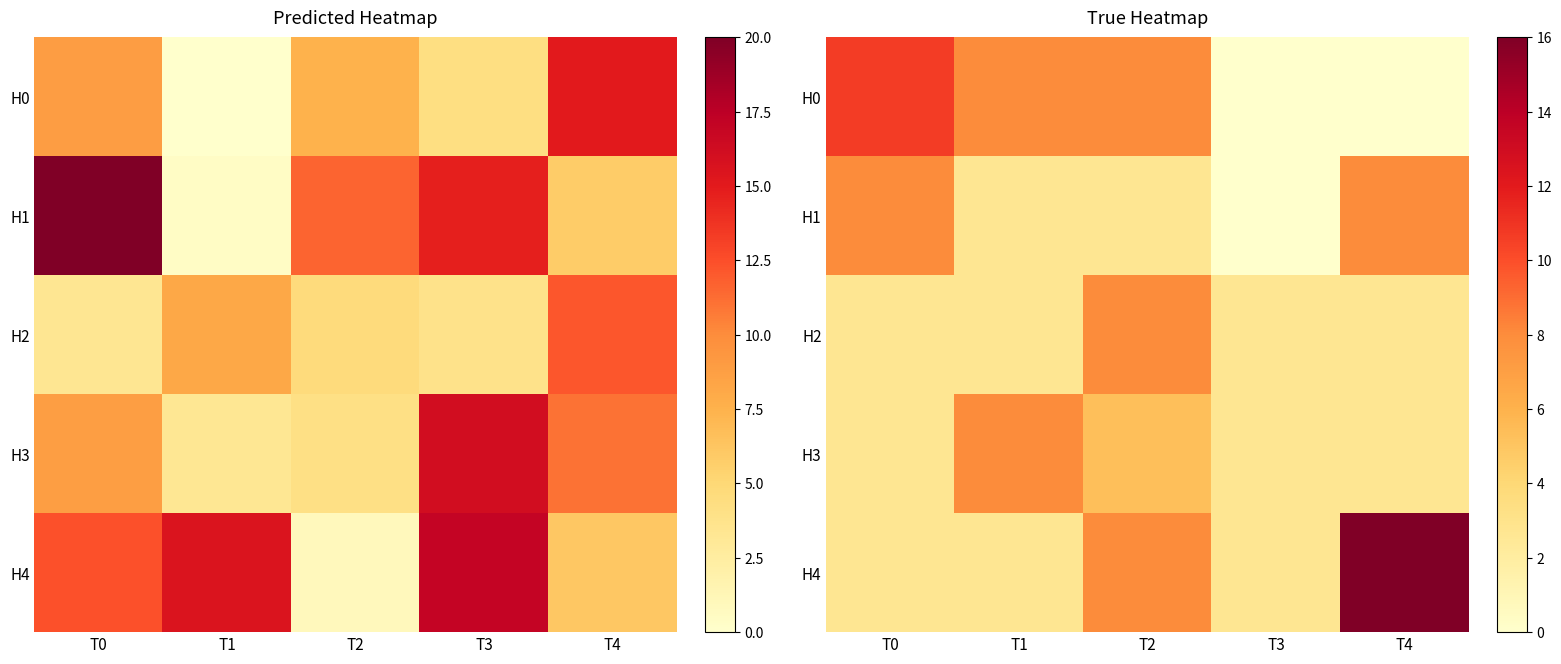

List the labels in order of H2 value, largest first.

T2, T0, T1, T3, T4